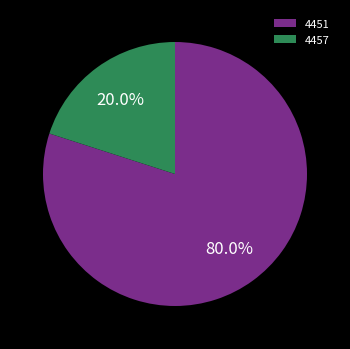

How many slices are in this pie chart?

2